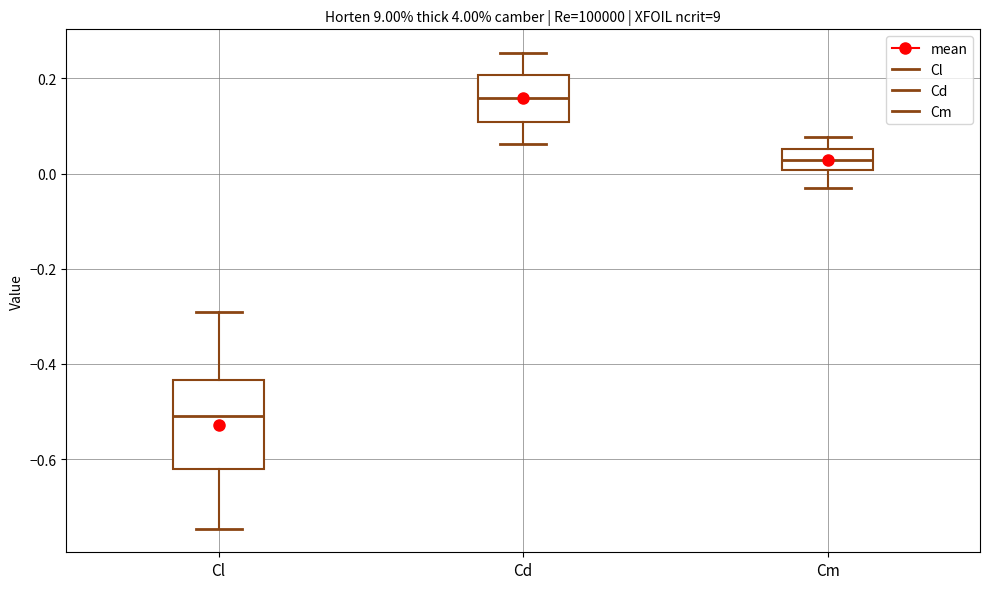

Which box's median line is the lowest?

Cl